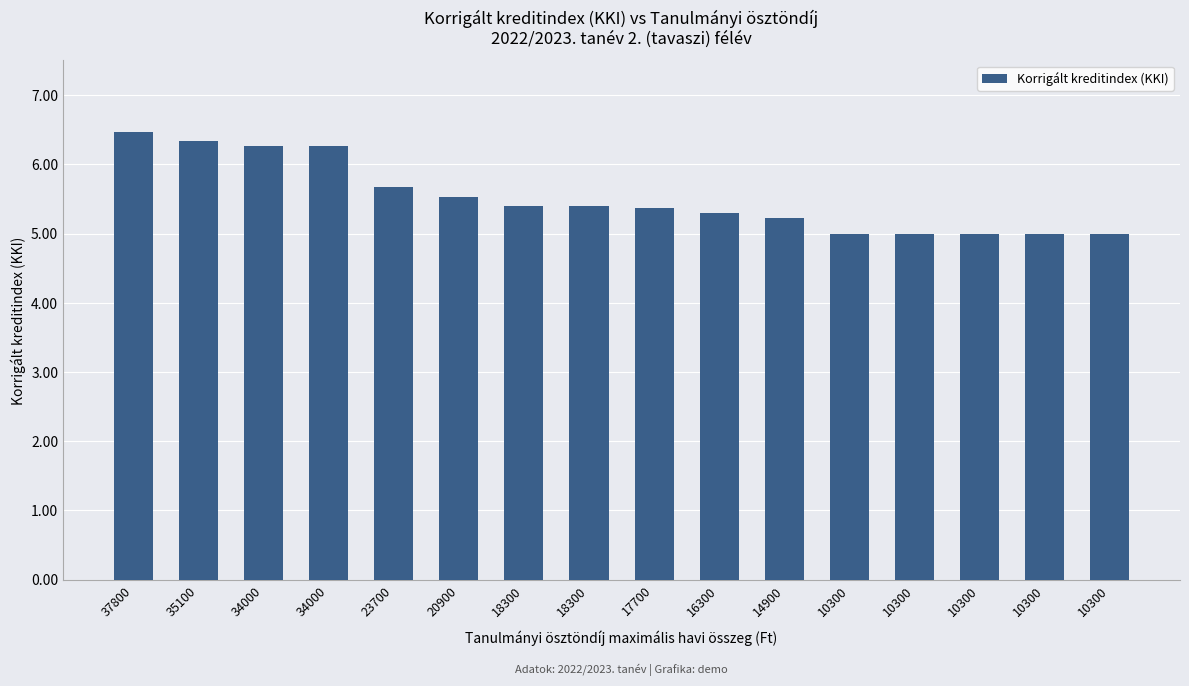

Reading right to left, list all the values displayed in this chart.

10300=5.0	10300=5.0	10300=5.0	10300=5.0	10300=5.0	14900=5.2	16300=5.3	17700=5.4	18300=5.4	18300=5.4	20900=5.5	23700=5.7	34000=6.3	34000=6.3	35100=6.3	37800=6.5